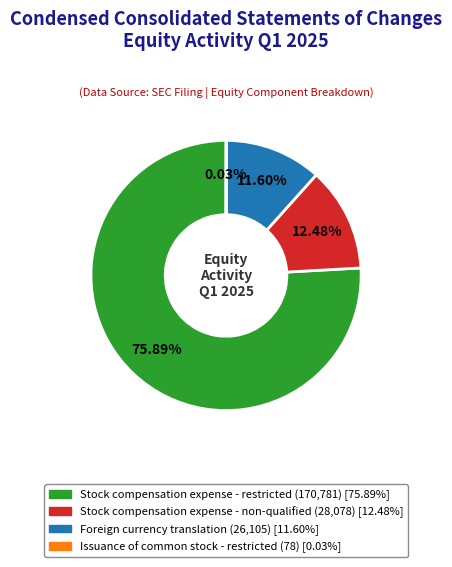

Is it true that Stock compensation expense - non-qualified is 12% of the pie?

True